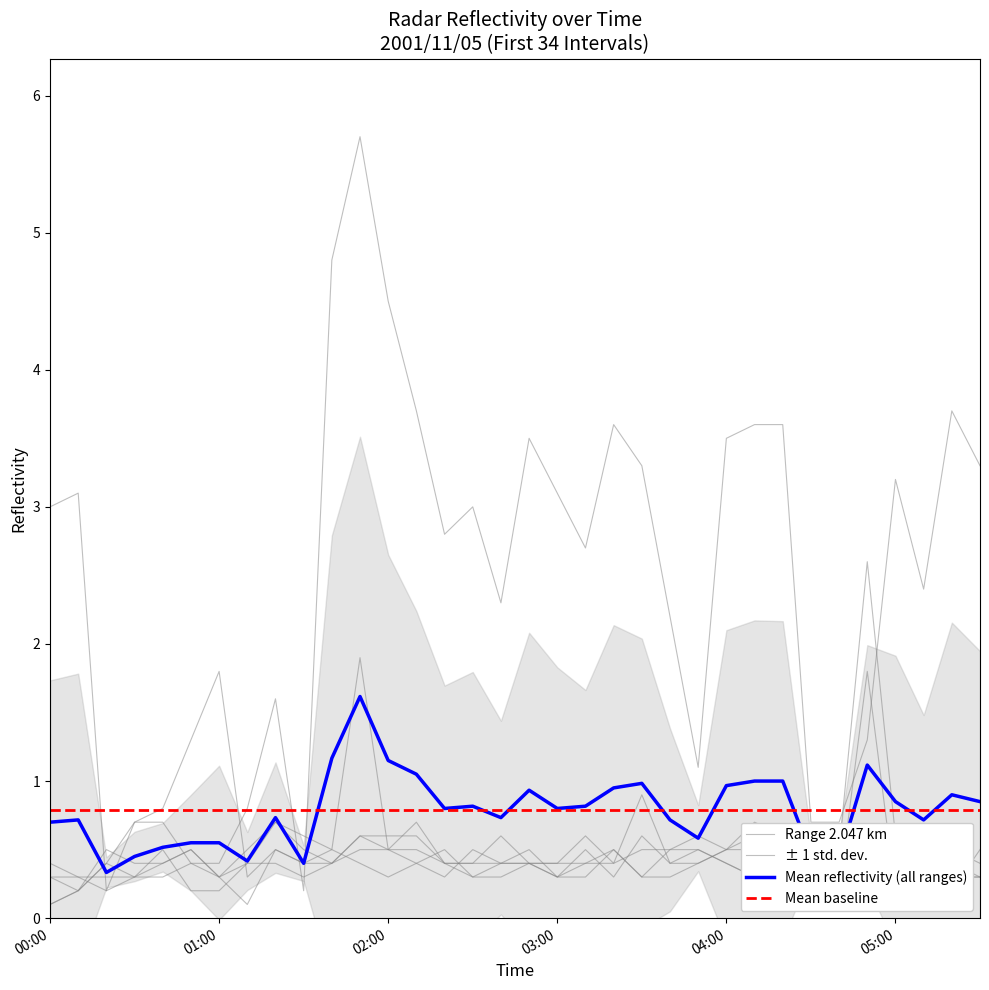

At how many categories does at least one series exceed 0?

34